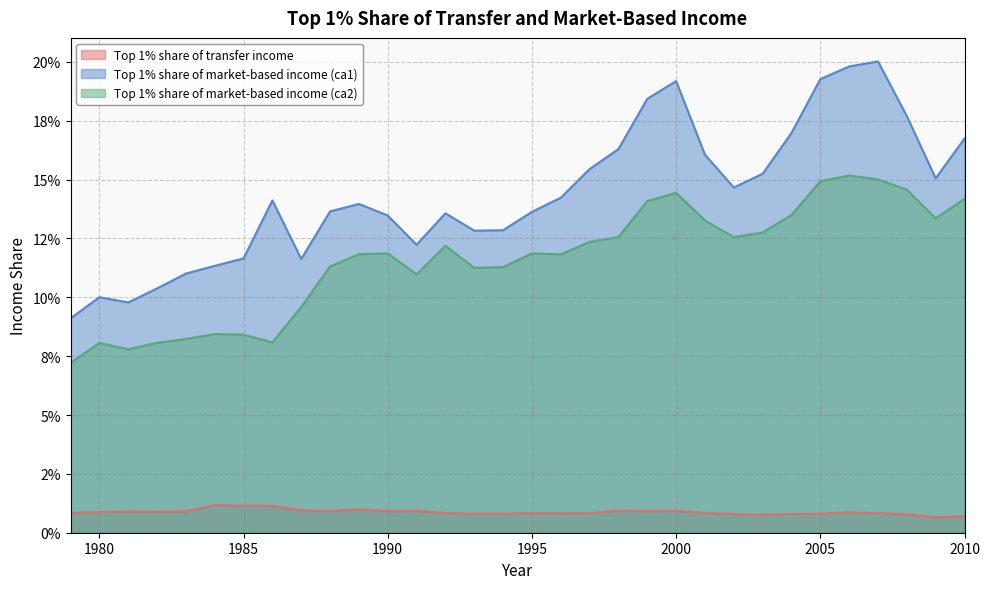

True or false: Top 1% share of market-based income (ca1) and Top 1% share of transfer income cross at least once.

False